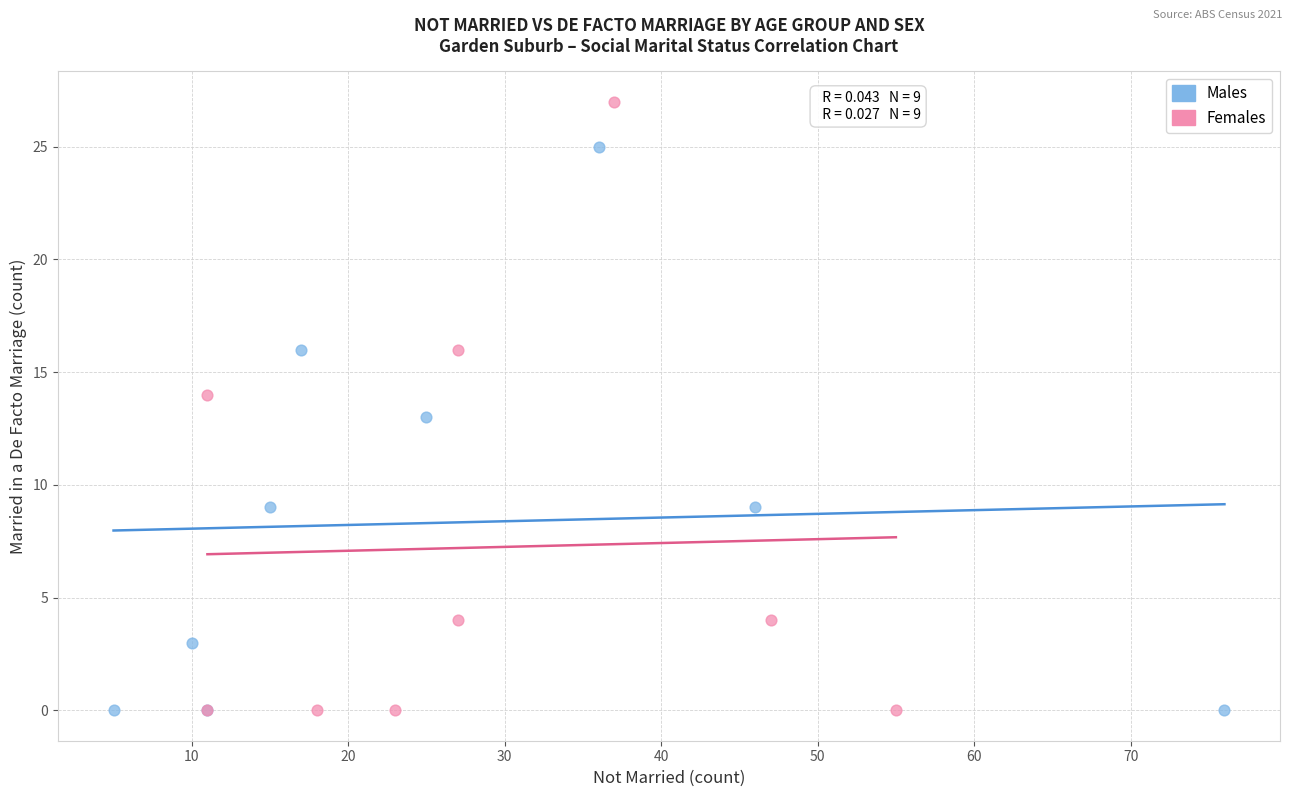

Which series has the widest spread of Y values?

Females